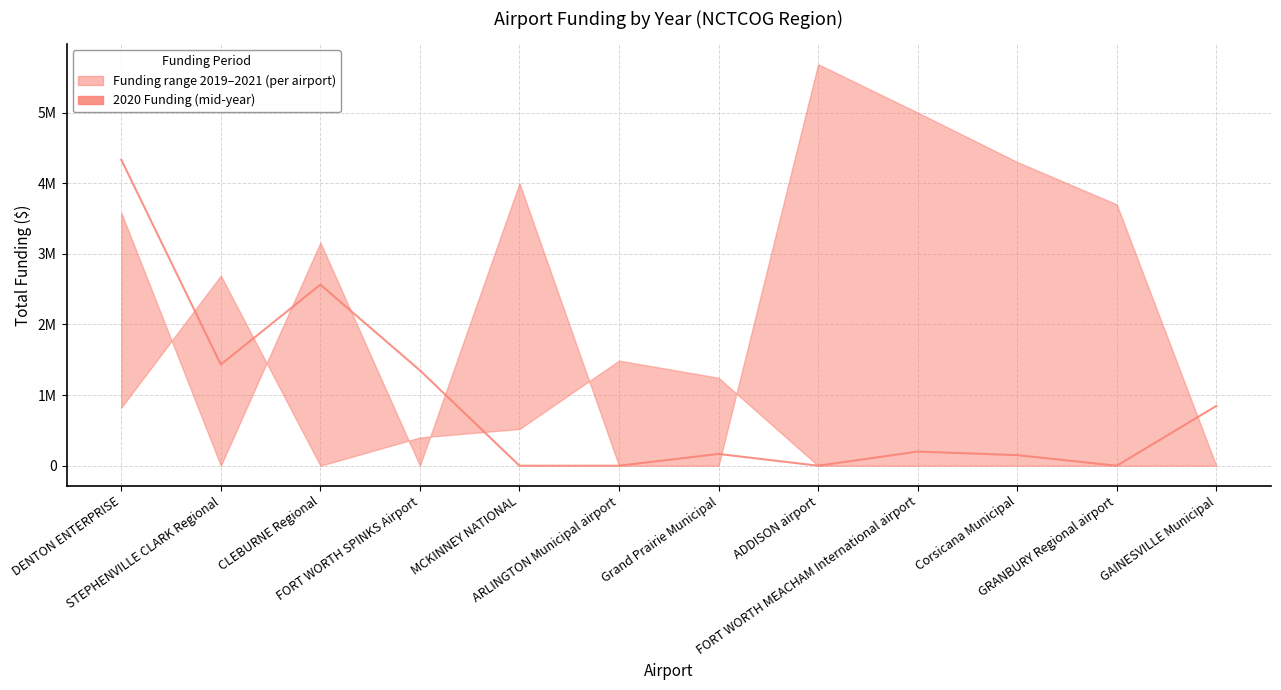

Which label corresponds to the largest value in the chart?

DENTON ENTERPRISE